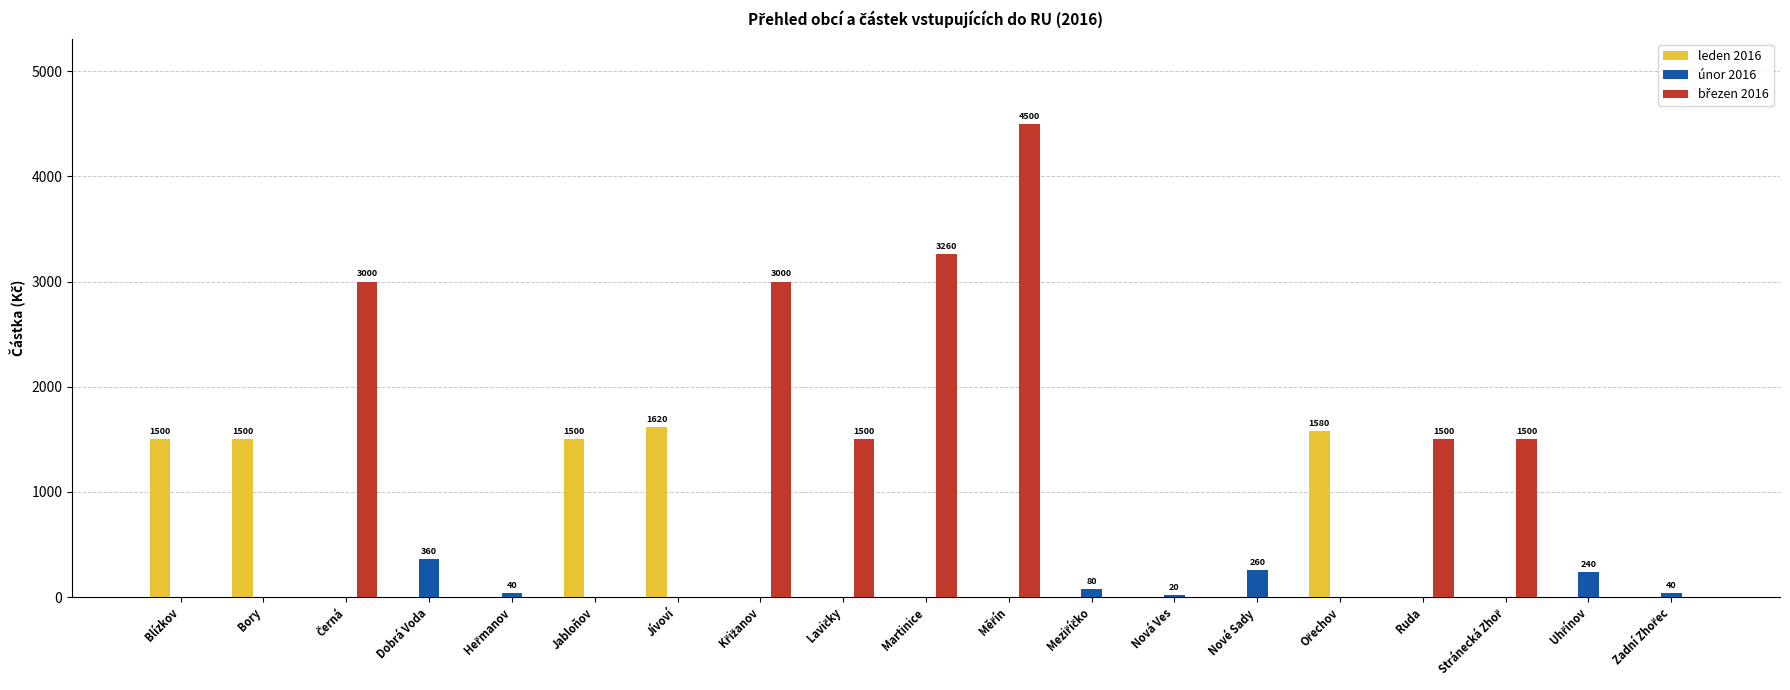

What is the total value across all series at Nové Sady?

260